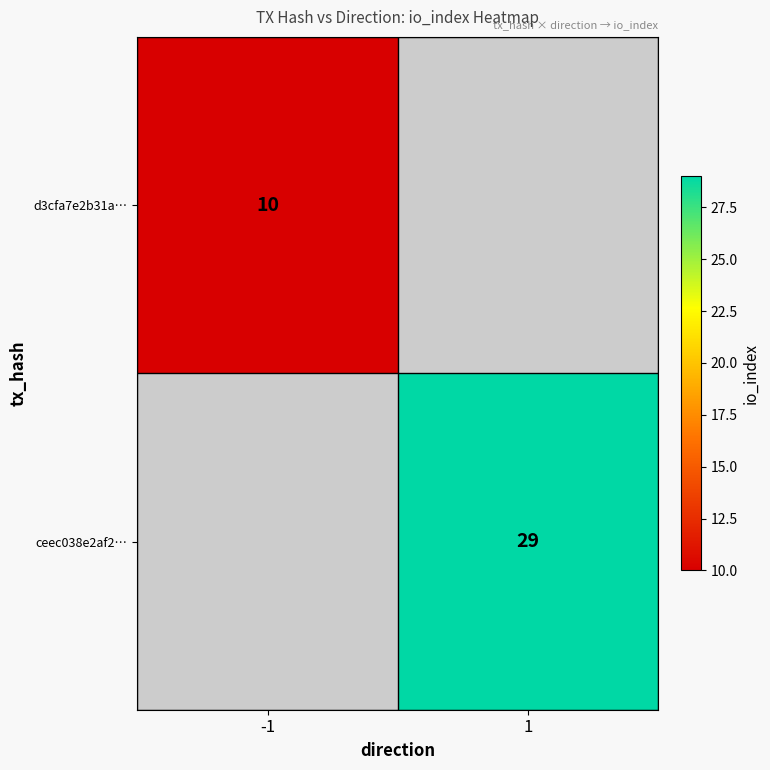

Between -1 and 1, which is larger?

1